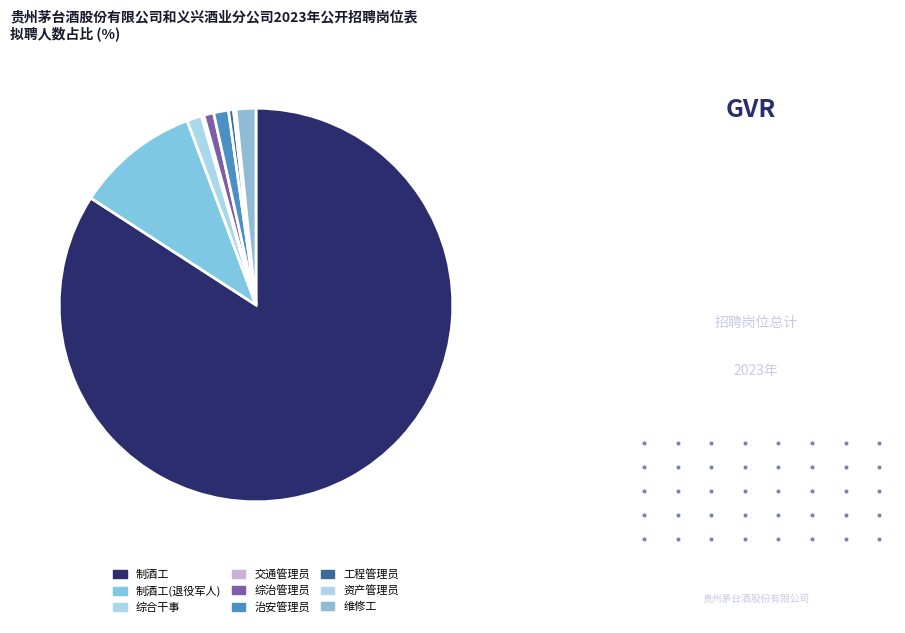

What percentage do 治安管理员 and 综合干事 together represent?

2.4%